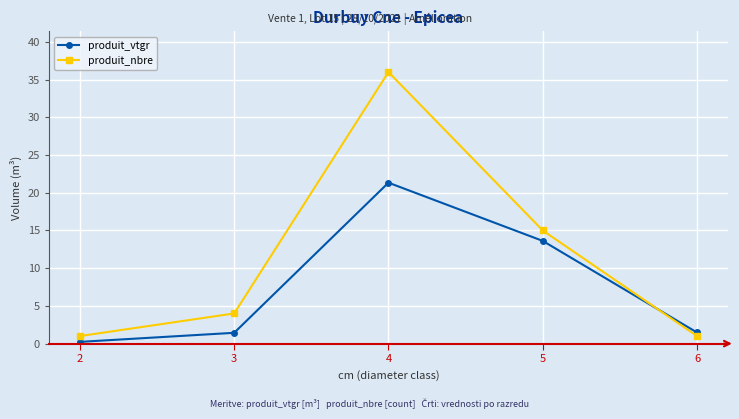

Which label corresponds to the largest value in the chart?

4